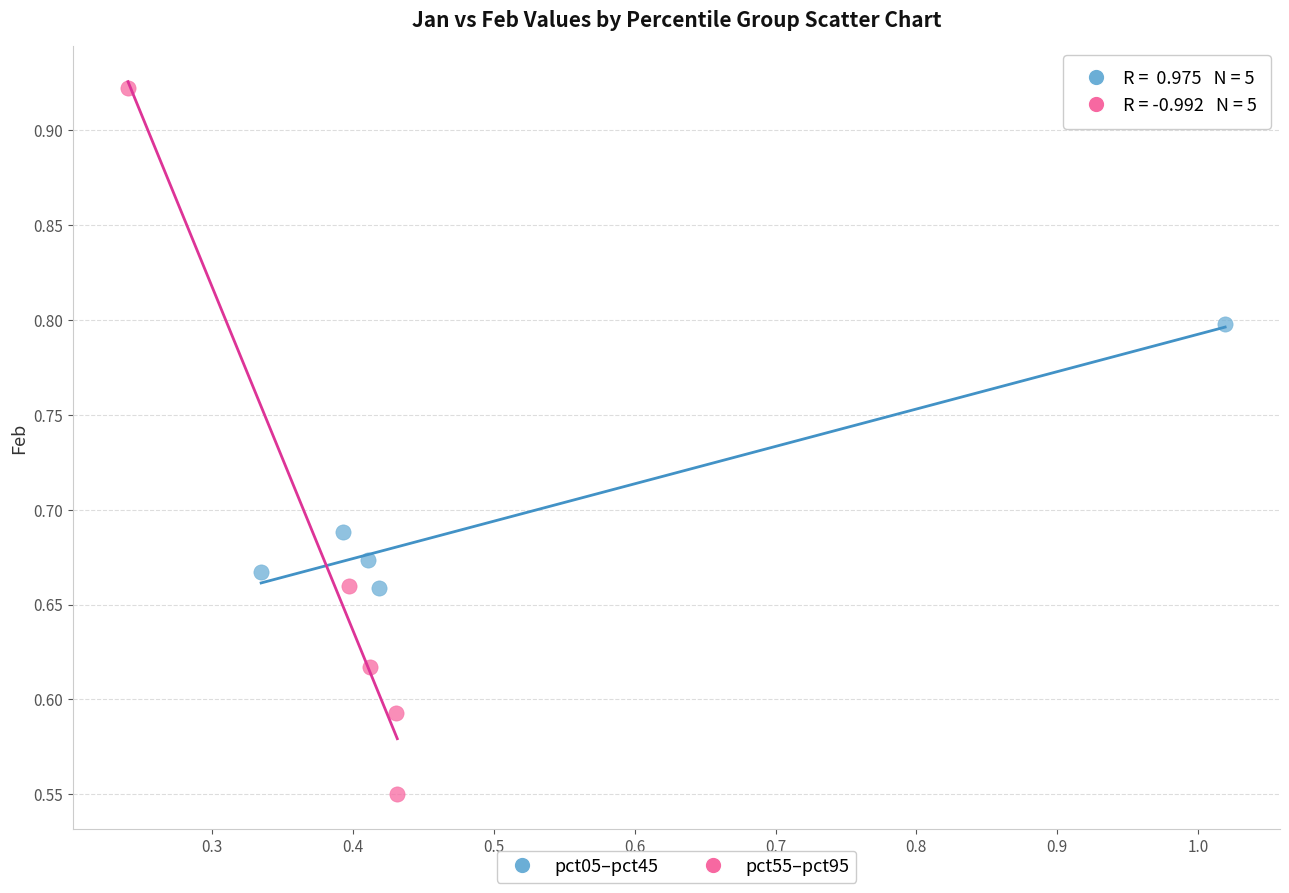

Which series contains the highest Y value?

pct55–pct95